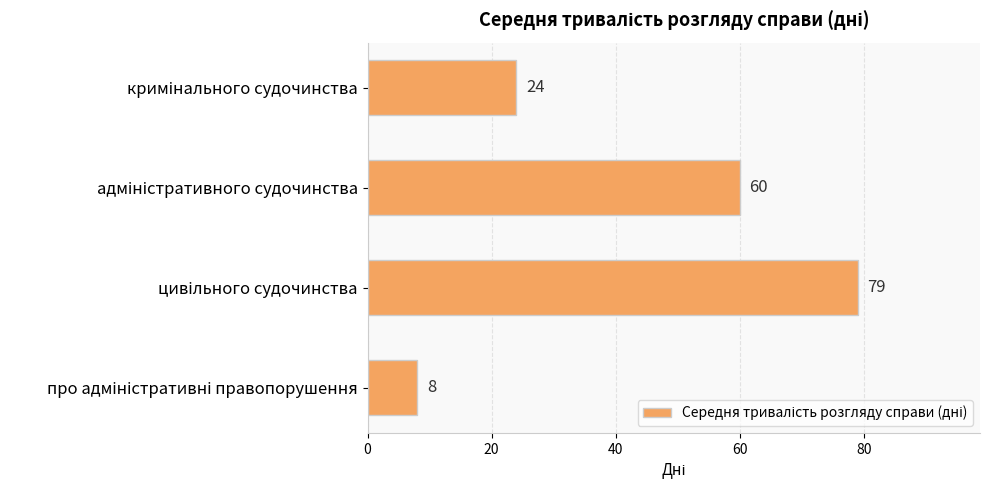

What is the difference between the maximum and minimum values?

71